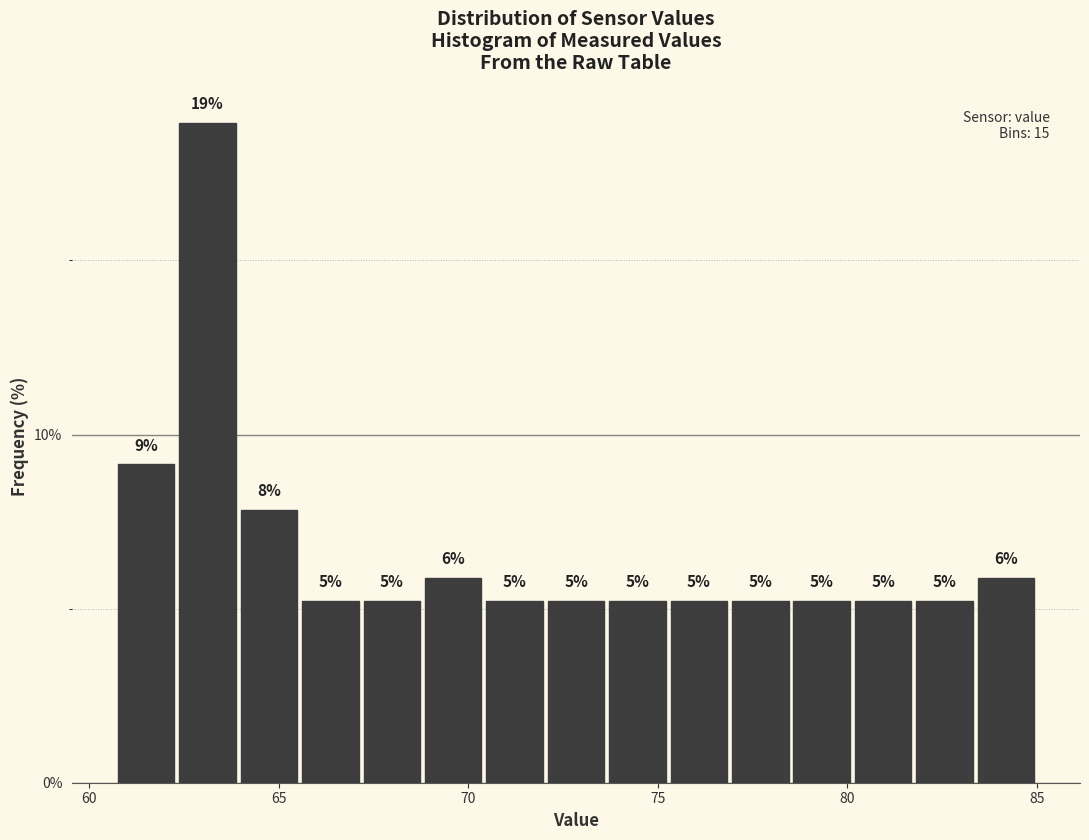

Read against the x-axis, roughly where is the centre of the tallest bar?

63.0